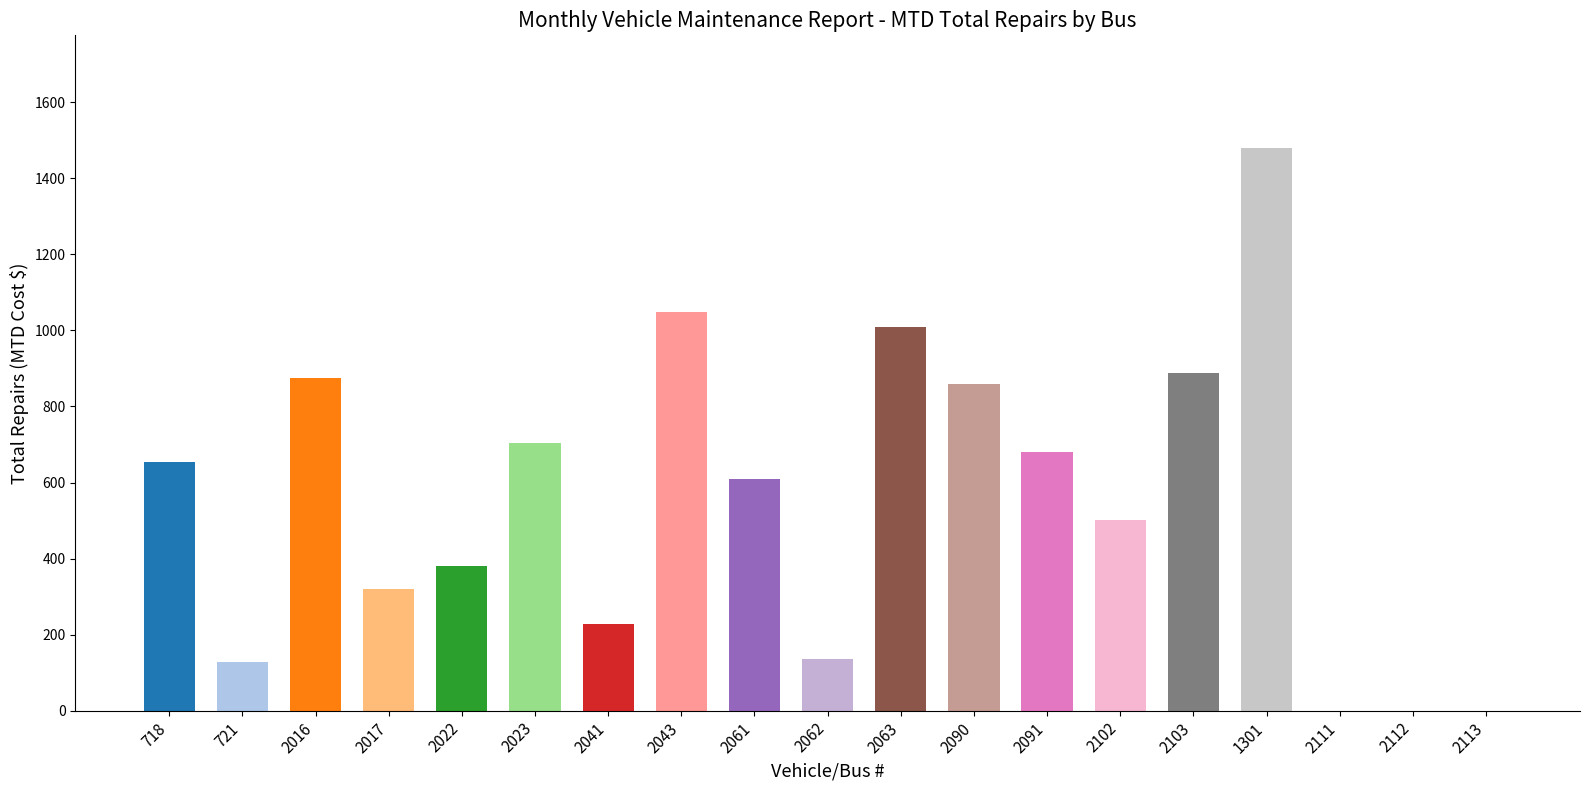

The value at 1301 is 1480. True or false?

True